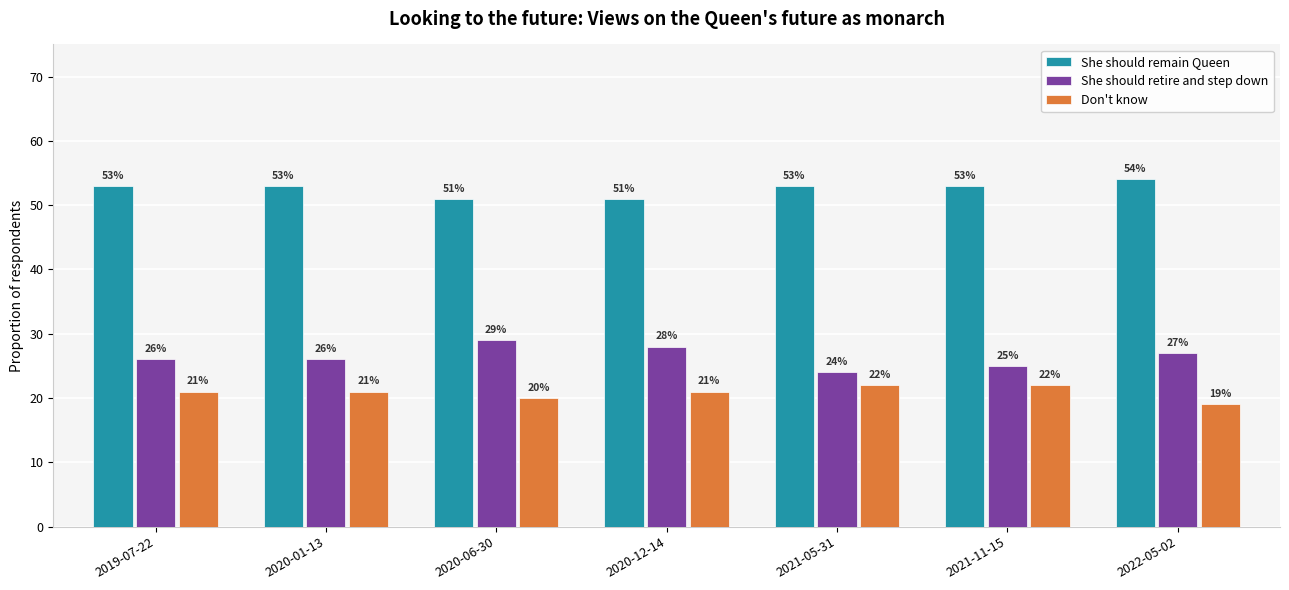

At how many categories does at least one series exceed 45?

7